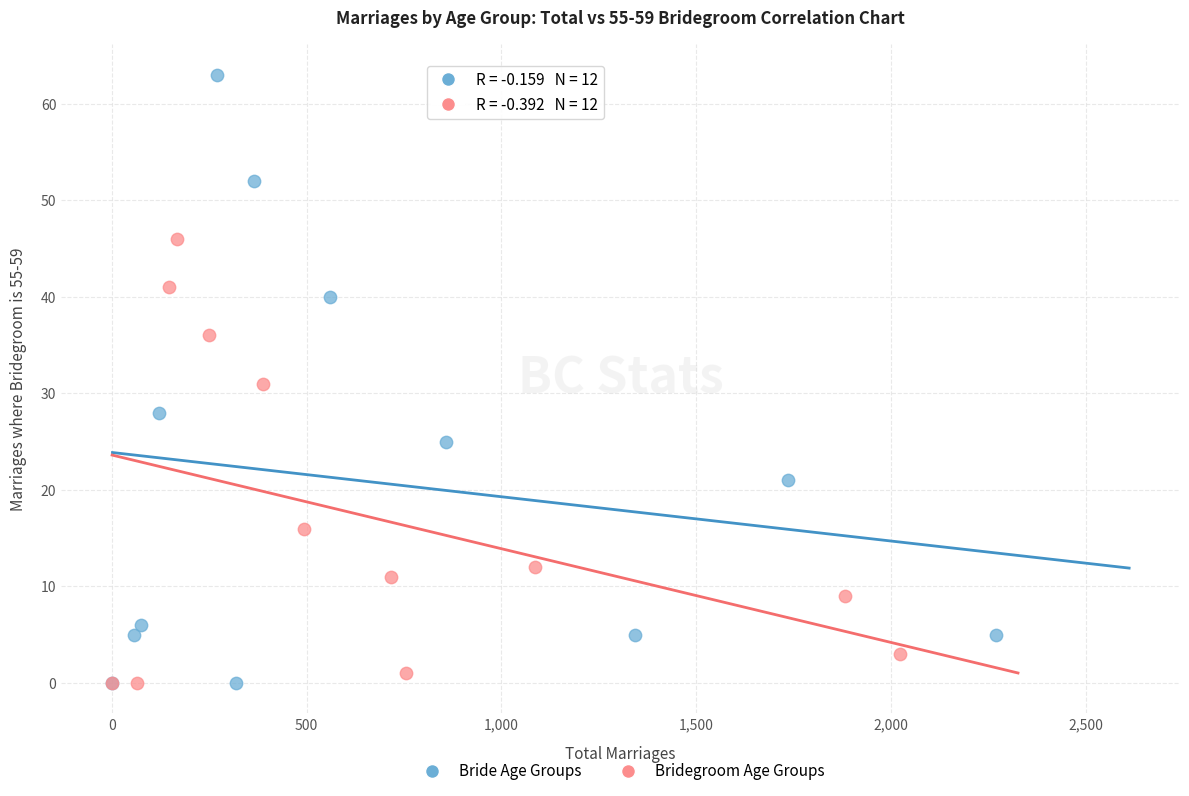

Which series has the largest Y range (max minus min)?

Bride Age Groups